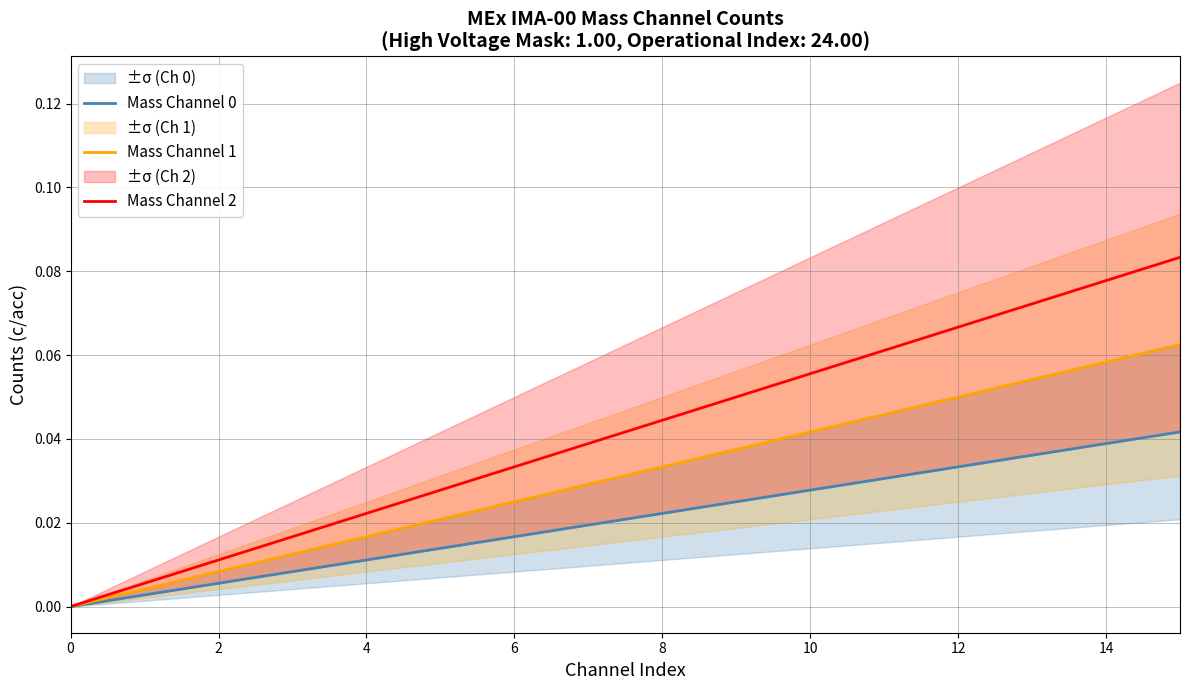

The value of Mass Channel 2 at 10 is 0.0. True or false?

False